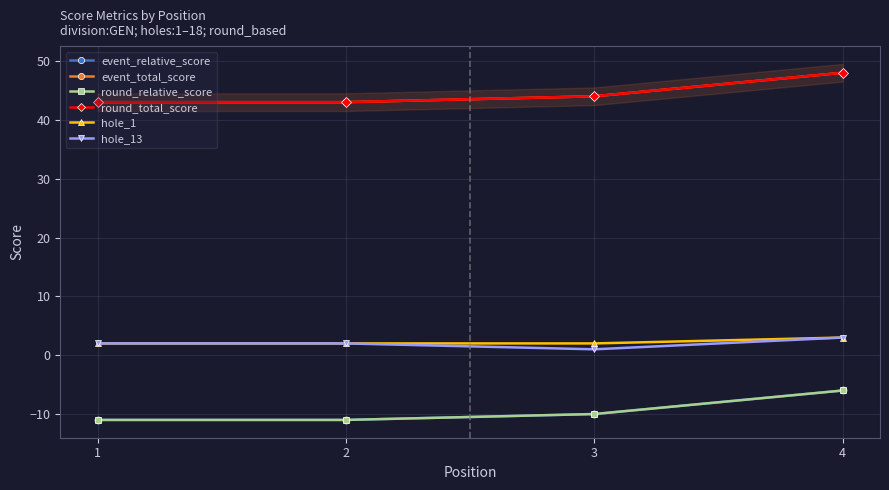

What is the sum of the round_total_score values at 3 and 4?

92